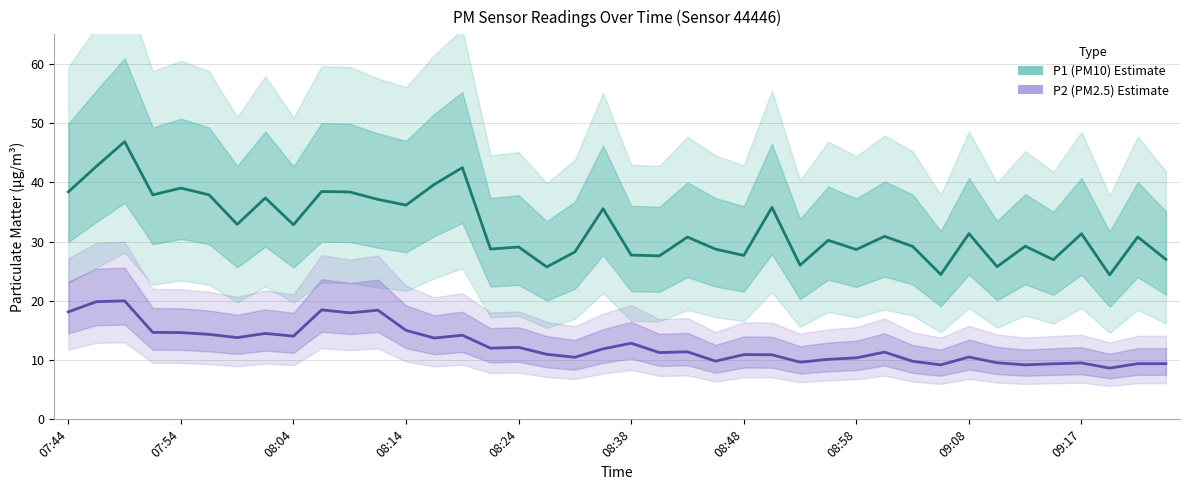

True or false: P1 (PM10) and P2 (PM2.5) cross at least once.

False